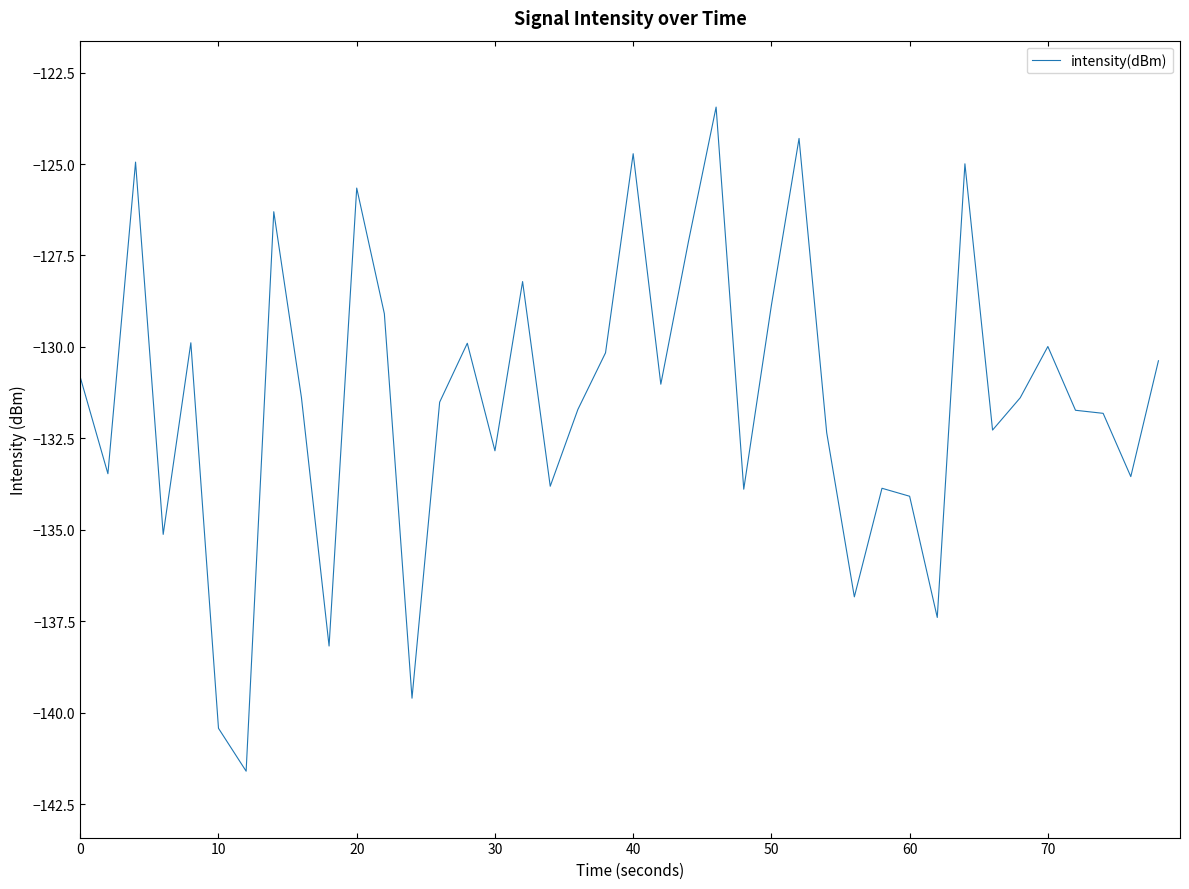

What is the maximum value shown in the chart?

-123.4